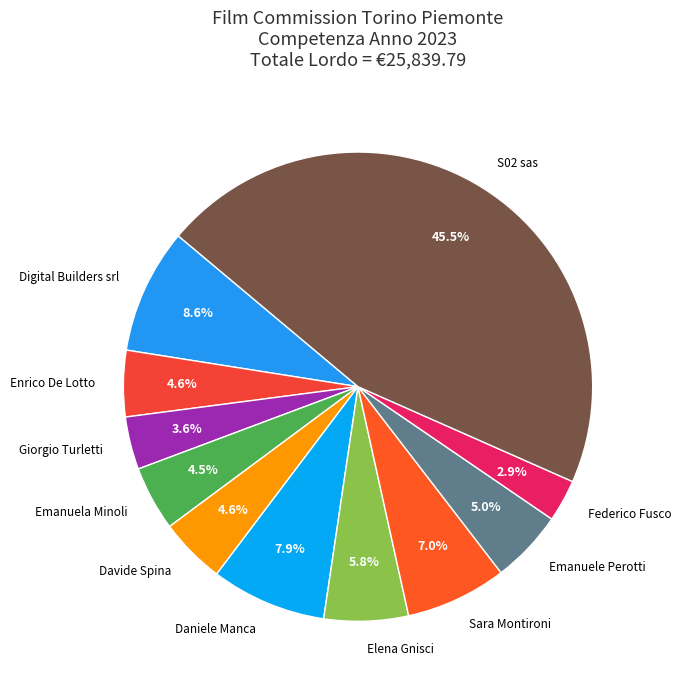

Do Federico Fusco and Emanuela Minoli together represent more than half of the pie?

No